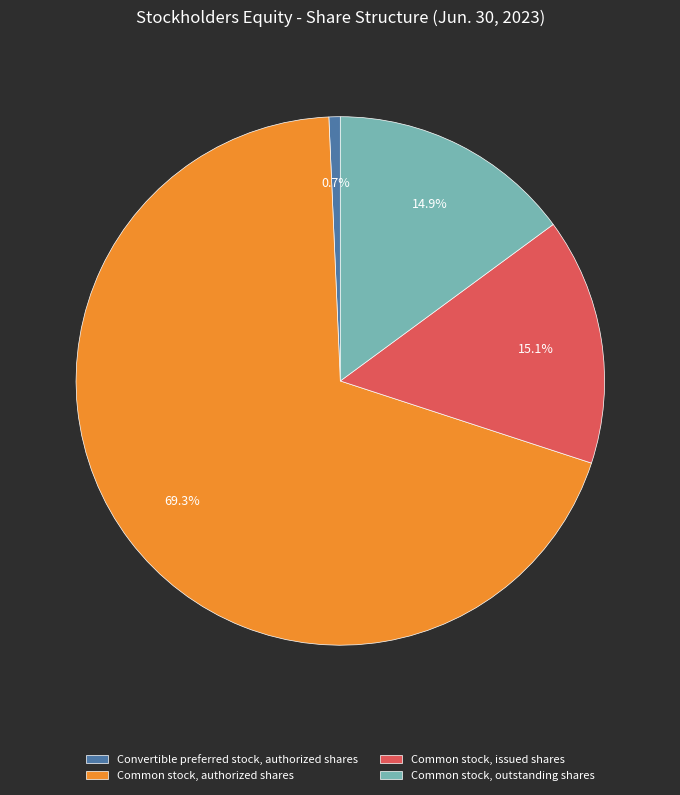

To the nearest percent, what percentage of the pie is Common stock, outstanding shares?

15%